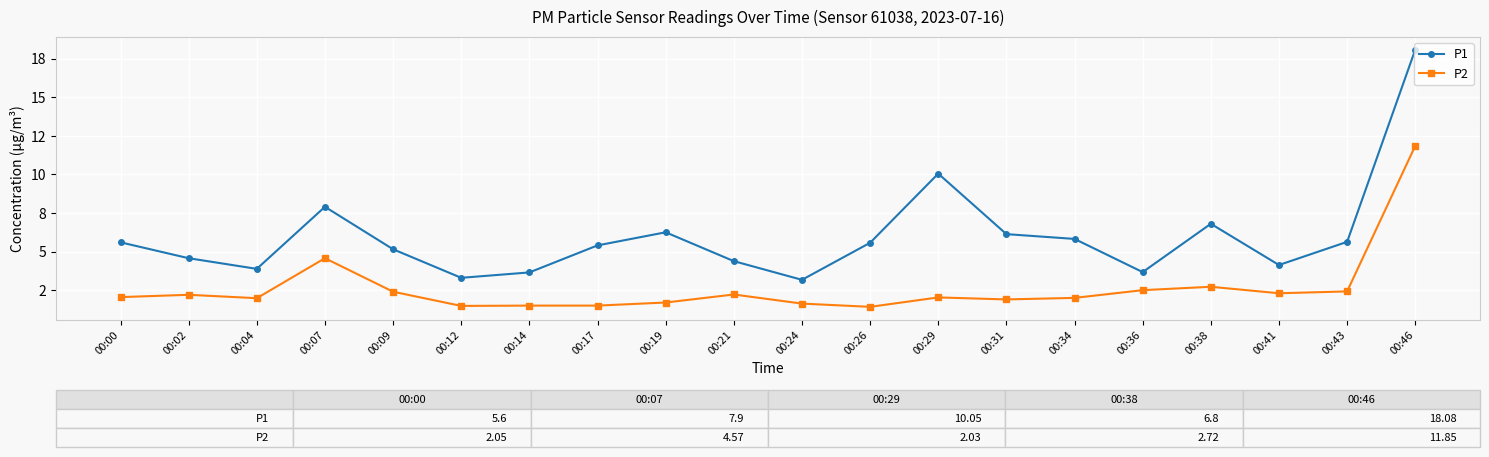

What are all the series names shown in the legend?

P1, P2